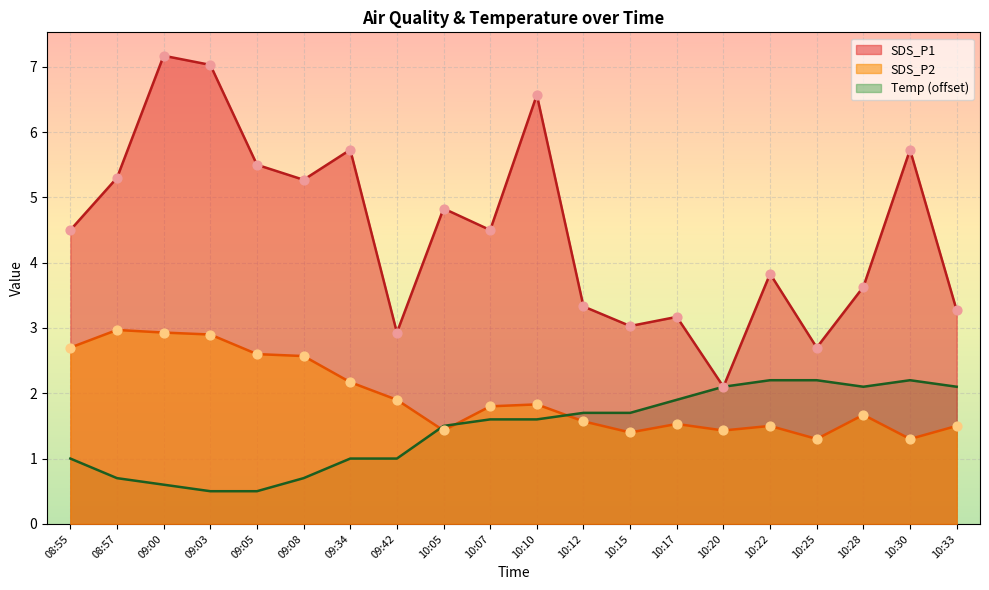

At which category is the sum across all series the highest?

09:00